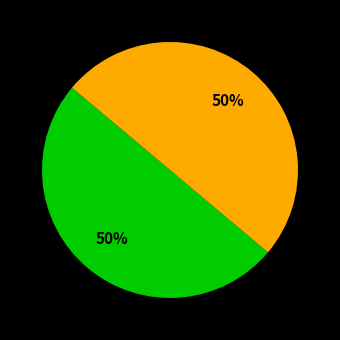

To the nearest percent, what is the average slice percentage?

50%